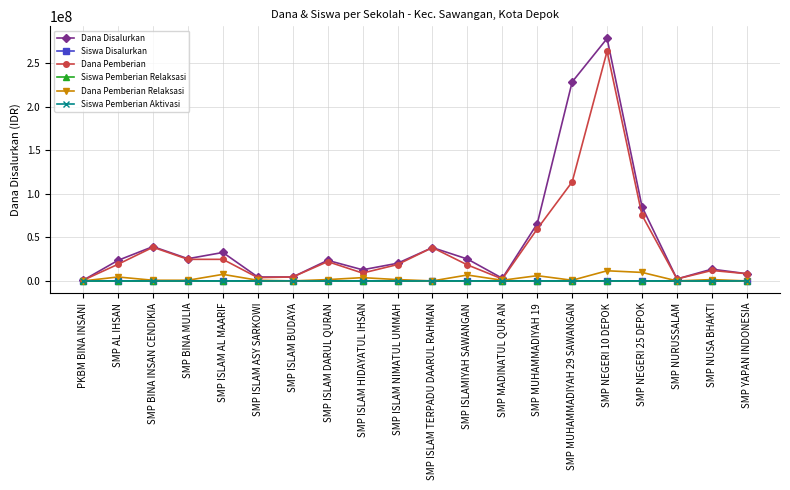

What is the label of the 7th point from the left?

SMP ISLAM BUDAYA